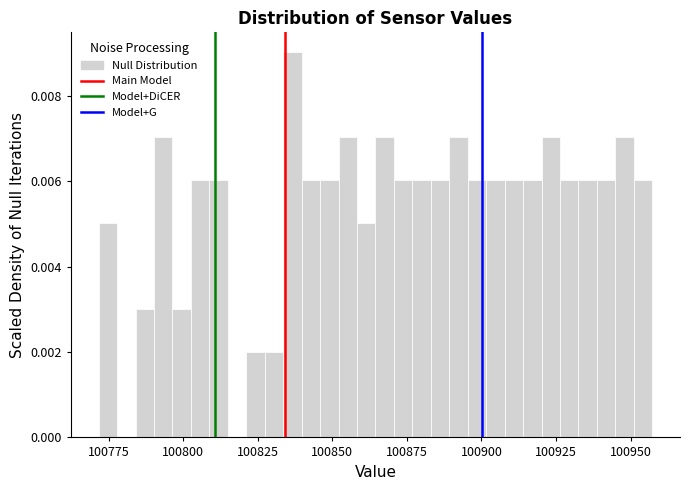

Around what value on the x-axis is the tallest bar? Give the approximate position of its centre, as read against the axis.

100835